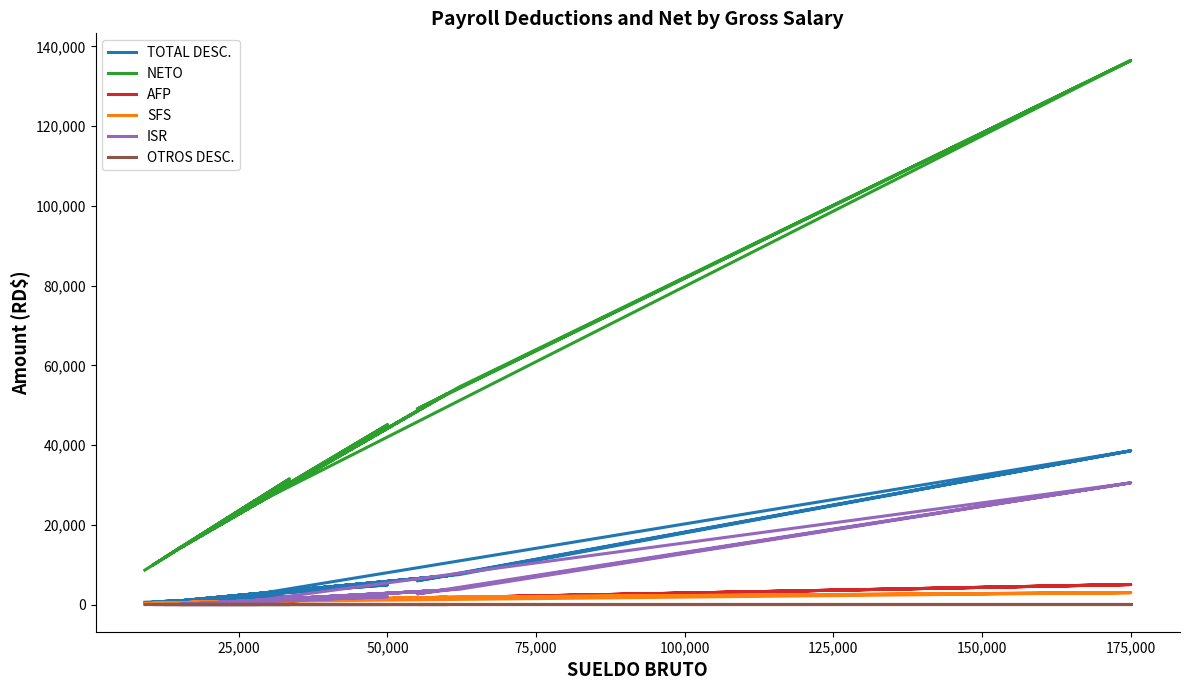

True or false: SFS has more than 1 points higher than both neighbors.

True